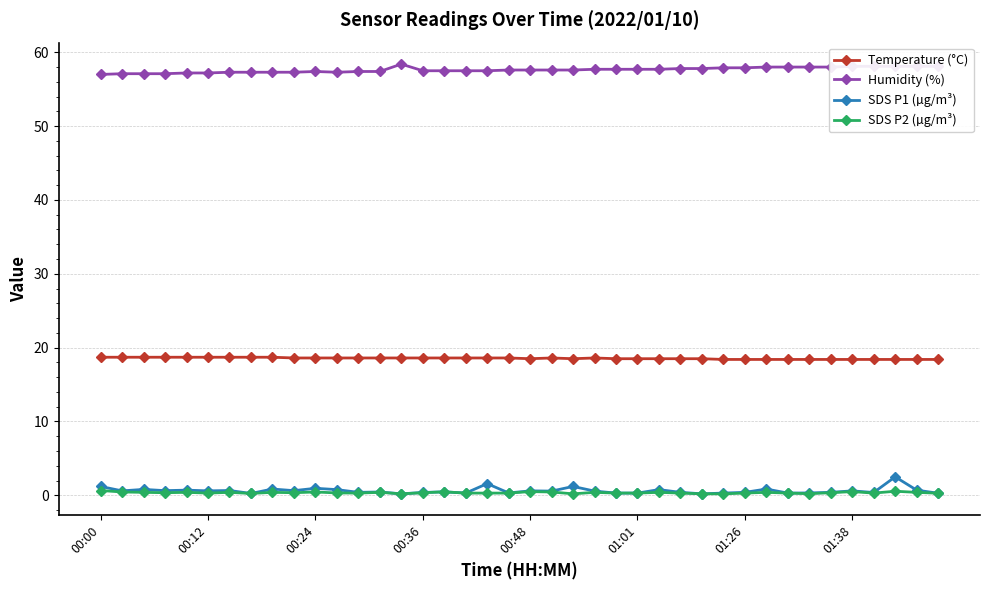

What is the lowest value of the Temperature (°C) series?

18.4